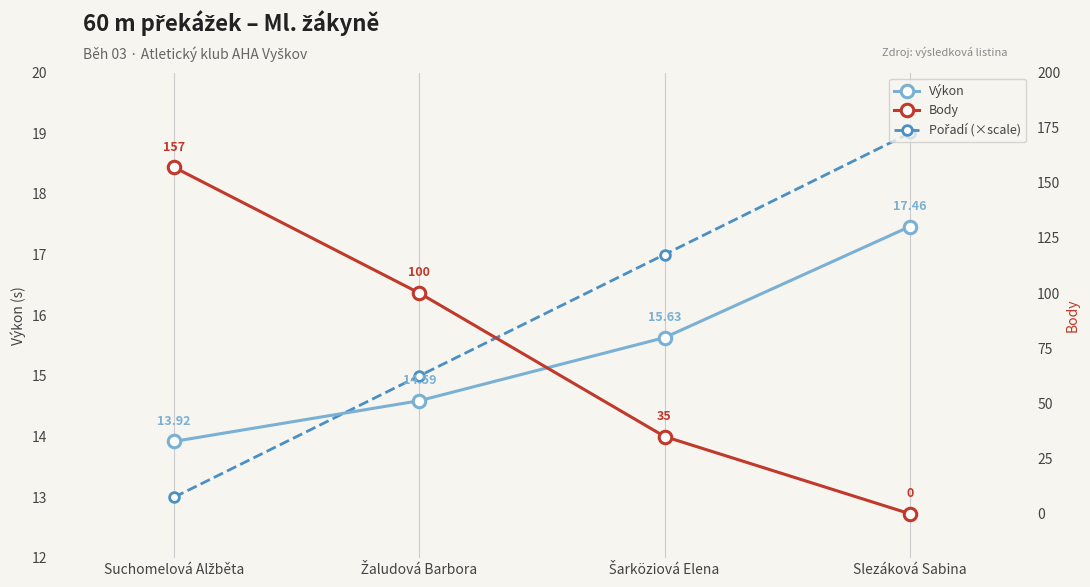

What are all the series names shown in the legend?

Výkon, Pořadí (×scale), Body